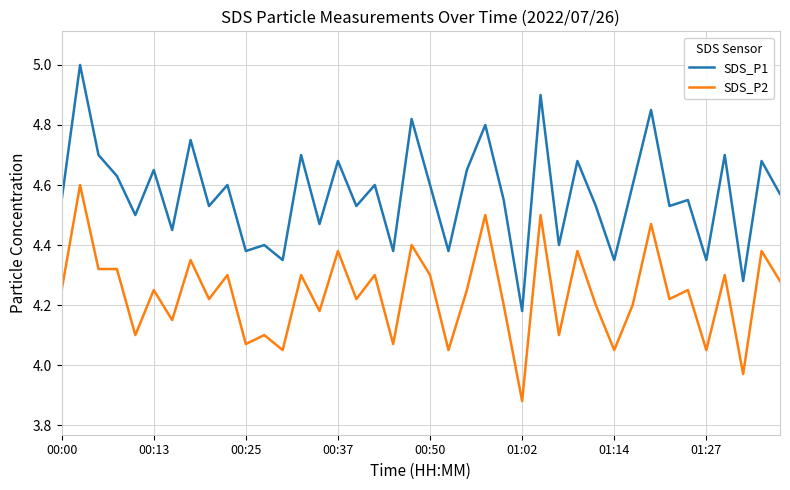

True or false: SDS_P1 and SDS_P2 cross at least once.

False